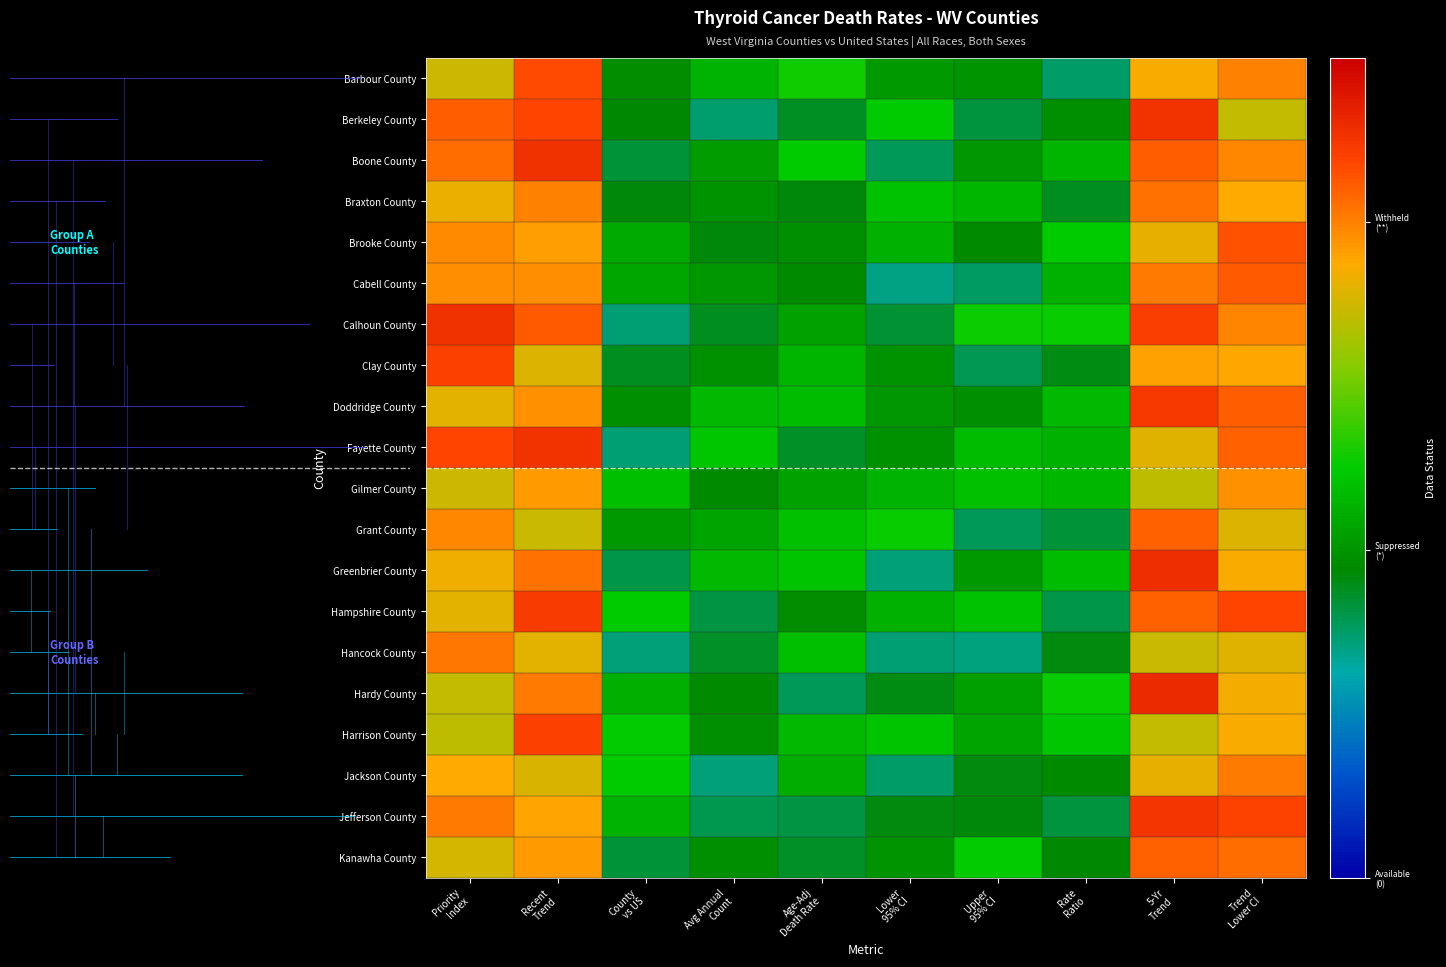

Reading left to right, what are all the values shown in this chart?

Barbour County: Priority
Index=1.7	Recent
Trend=2.2	County
vs US=1.0	Avg Annual
Count=1.1	Age-Adj
Death Rate=1.3	Lower
95% CI=1.0	Upper
95% CI=1.0	Rate
Ratio=0.7	5-Yr
Trend=1.9	Trend
Lower CI=2.0
Berkeley County: Priority
Index=2.1	Recent
Trend=2.2	County
vs US=0.9	Avg Annual
Count=0.7	Age-Adj
Death Rate=0.9	Lower
95% CI=1.2	Upper
95% CI=0.8	Rate
Ratio=1.0	5-Yr
Trend=2.3	Trend
Lower CI=1.7
Boone County: Priority
Index=2.1	Recent
Trend=2.3	County
vs US=0.8	Avg Annual
Count=1.0	Age-Adj
Death Rate=1.2	Lower
95% CI=0.8	Upper
95% CI=1.0	Rate
Ratio=1.2	5-Yr
Trend=2.1	Trend
Lower CI=2.0
Braxton County: Priority
Index=1.8	Recent
Trend=2.0	County
vs US=0.9	Avg Annual
Count=1.0	Age-Adj
Death Rate=0.9	Lower
95% CI=1.2	Upper
95% CI=1.2	Rate
Ratio=0.9	5-Yr
Trend=2.0	Trend
Lower CI=1.9
Brooke County: Priority
Index=2.0	Recent
Trend=1.9	County
vs US=1.1	Avg Annual
Count=0.9	Age-Adj
Death Rate=1.0	Lower
95% CI=1.1	Upper
95% CI=0.9	Rate
Ratio=1.2	5-Yr
Trend=1.8	Trend
Lower CI=2.1
Cabell County: Priority
Index=2.0	Recent
Trend=2.0	County
vs US=1.1	Avg Annual
Count=1.0	Age-Adj
Death Rate=0.9	Lower
95% CI=0.7	Upper
95% CI=0.8	Rate
Ratio=1.1	5-Yr
Trend=2.0	Trend
Lower CI=2.1
Calhoun County: Priority
Index=2.3	Recent
Trend=2.1	County
vs US=0.7	Avg Annual
Count=0.9	Age-Adj
Death Rate=1.1	Lower
95% CI=0.8	Upper
95% CI=1.3	Rate
Ratio=1.3	5-Yr
Trend=2.2	Trend
Lower CI=2.0
Clay County: Priority
Index=2.2	Recent
Trend=1.8	County
vs US=0.9	Avg Annual
Count=1.0	Age-Adj
Death Rate=1.1	Lower
95% CI=1.0	Upper
95% CI=0.8	Rate
Ratio=0.9	5-Yr
Trend=1.9	Trend
Lower CI=1.9
Doddridge County: Priority
Index=1.8	Recent
Trend=1.9	County
vs US=1.0	Avg Annual
Count=1.2	Age-Adj
Death Rate=1.2	Lower
95% CI=1.0	Upper
95% CI=1.0	Rate
Ratio=1.2	5-Yr
Trend=2.2	Trend
Lower CI=2.1
Fayette County: Priority
Index=2.2	Recent
Trend=2.3	County
vs US=0.7	Avg Annual
Count=1.2	Age-Adj
Death Rate=0.9	Lower
95% CI=1.0	Upper
95% CI=1.2	Rate
Ratio=1.1	5-Yr
Trend=1.8	Trend
Lower CI=2.1
Gilmer County: Priority
Index=1.7	Recent
Trend=1.9	County
vs US=1.2	Avg Annual
Count=1.0	Age-Adj
Death Rate=1.1	Lower
95% CI=1.1	Upper
95% CI=1.2	Rate
Ratio=1.2	5-Yr
Trend=1.7	Trend
Lower CI=2.0
Grant County: Priority
Index=2.0	Recent
Trend=1.7	County
vs US=1.0	Avg Annual
Count=1.1	Age-Adj
Death Rate=1.2	Lower
95% CI=1.3	Upper
95% CI=0.8	Rate
Ratio=0.8	5-Yr
Trend=2.1	Trend
Lower CI=1.8
Greenbrier County: Priority
Index=1.8	Recent
Trend=2.0	County
vs US=0.8	Avg Annual
Count=1.2	Age-Adj
Death Rate=1.2	Lower
95% CI=0.7	Upper
95% CI=1.0	Rate
Ratio=1.2	5-Yr
Trend=2.3	Trend
Lower CI=1.9
Hampshire County: Priority
Index=1.8	Recent
Trend=2.2	County
vs US=1.2	Avg Annual
Count=0.8	Age-Adj
Death Rate=1.0	Lower
95% CI=1.1	Upper
95% CI=1.2	Rate
Ratio=0.8	5-Yr
Trend=2.1	Trend
Lower CI=2.2
Hancock County: Priority
Index=2.0	Recent
Trend=1.8	County
vs US=0.7	Avg Annual
Count=0.9	Age-Adj
Death Rate=1.2	Lower
95% CI=0.7	Upper
95% CI=0.7	Rate
Ratio=0.9	5-Yr
Trend=1.7	Trend
Lower CI=1.8
Hardy County: Priority
Index=1.7	Recent
Trend=2.0	County
vs US=1.1	Avg Annual
Count=1.0	Age-Adj
Death Rate=0.8	Lower
95% CI=0.9	Upper
95% CI=1.1	Rate
Ratio=1.3	5-Yr
Trend=2.3	Trend
Lower CI=1.8
Harrison County: Priority
Index=1.7	Recent
Trend=2.2	County
vs US=1.3	Avg Annual
Count=1.0	Age-Adj
Death Rate=1.2	Lower
95% CI=1.2	Upper
95% CI=1.1	Rate
Ratio=1.2	5-Yr
Trend=1.7	Trend
Lower CI=1.9
Jackson County: Priority
Index=1.9	Recent
Trend=1.8	County
vs US=1.2	Avg Annual
Count=0.7	Age-Adj
Death Rate=1.1	Lower
95% CI=0.7	Upper
95% CI=0.9	Rate
Ratio=1.0	5-Yr
Trend=1.8	Trend
Lower CI=2.0
Jefferson County: Priority
Index=2.0	Recent
Trend=1.9	County
vs US=1.1	Avg Annual
Count=0.8	Age-Adj
Death Rate=0.8	Lower
95% CI=0.9	Upper
95% CI=0.9	Rate
Ratio=0.8	5-Yr
Trend=2.3	Trend
Lower CI=2.2
Kanawha County: Priority
Index=1.8	Recent
Trend=1.9	County
vs US=0.8	Avg Annual
Count=1.0	Age-Adj
Death Rate=0.9	Lower
95% CI=1.0	Upper
95% CI=1.3	Rate
Ratio=0.9	5-Yr
Trend=2.1	Trend
Lower CI=2.1